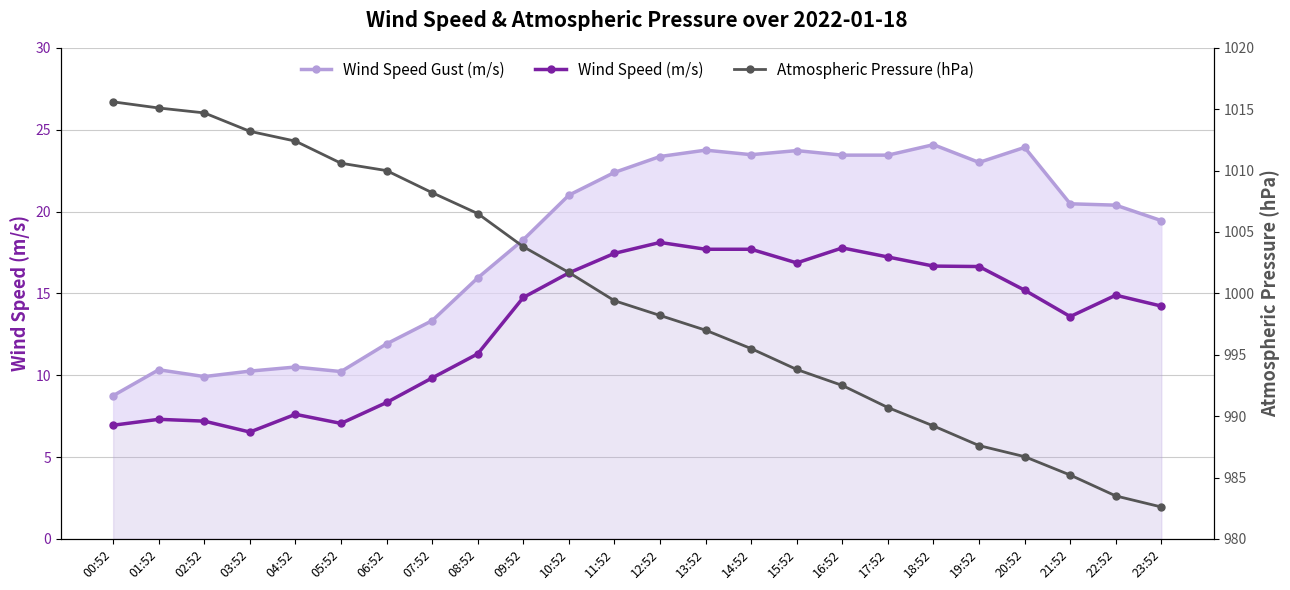

Which series has the widest spread of values?

Atmospheric Pressure (hPa)